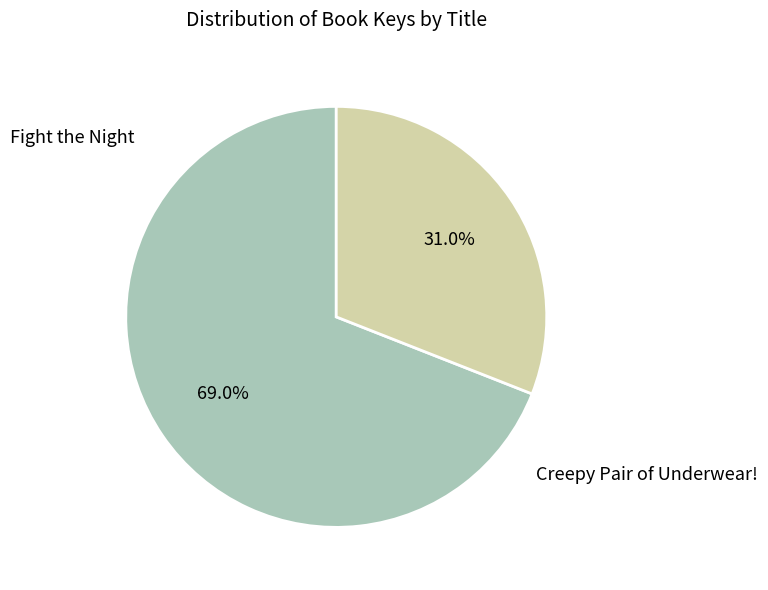

Is there any slice that represents more than half of the pie?

Yes